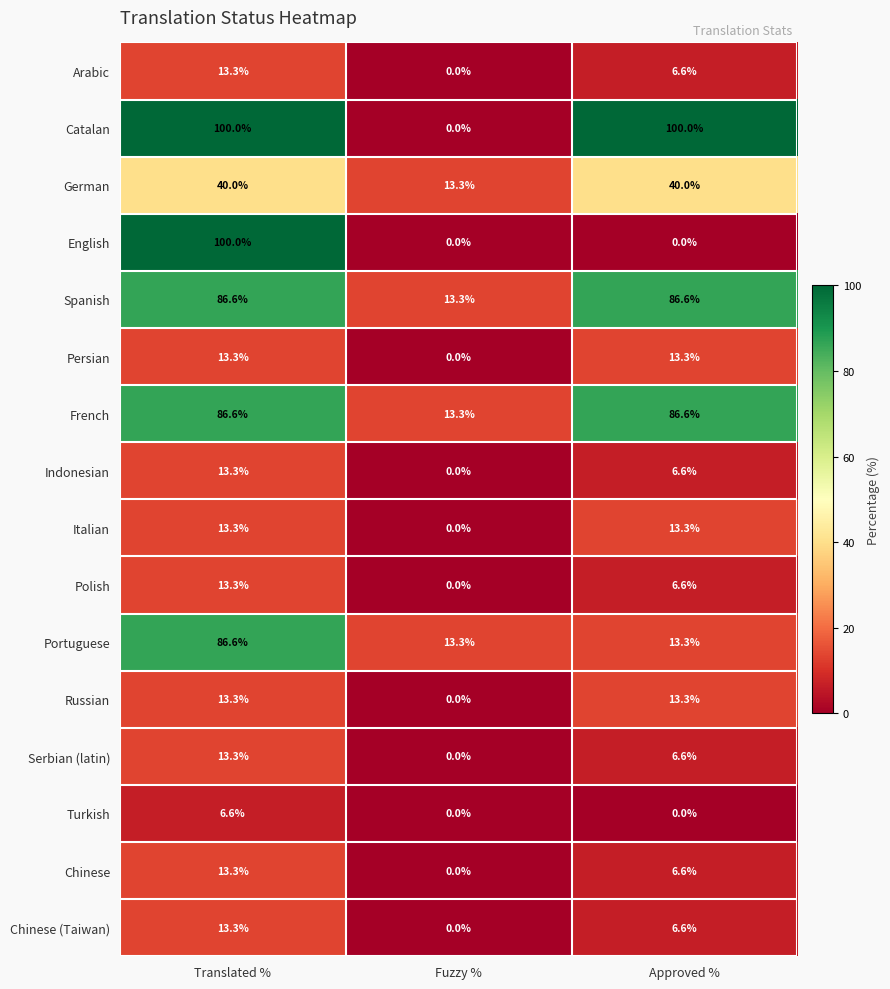

What is the difference between the highest and lowest values at Approved %?

100.0